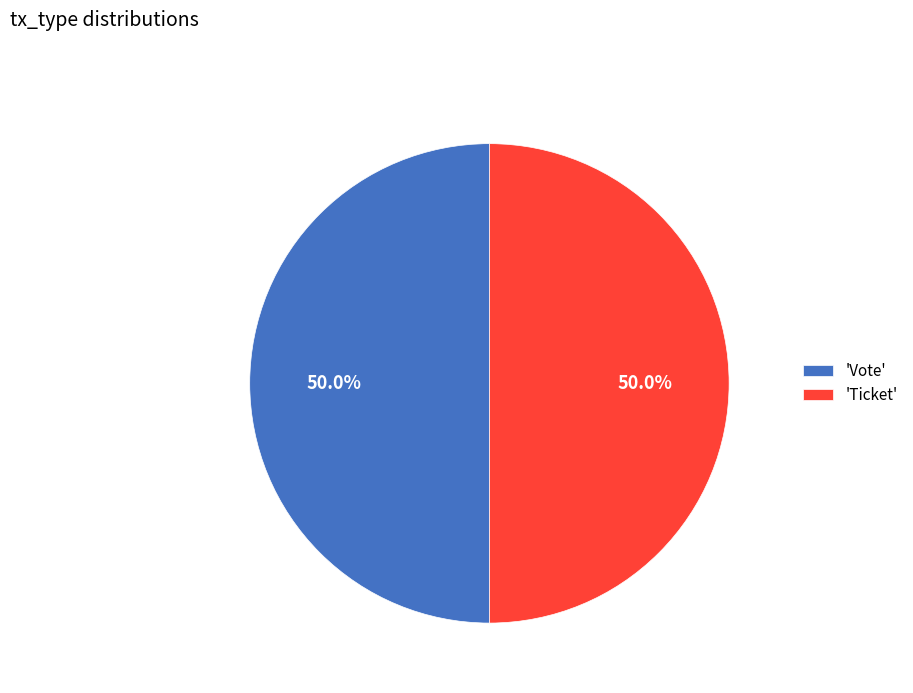

Is the sum of 'Vote' and 'Ticket' greater than half?

Yes